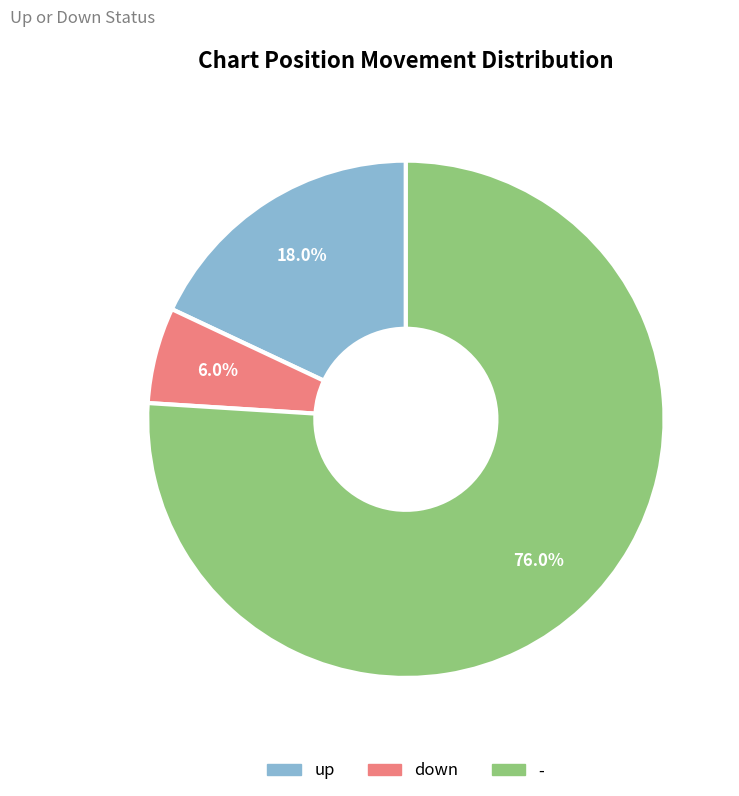

Approximately how many times larger is the value at down compared to up?

0.3